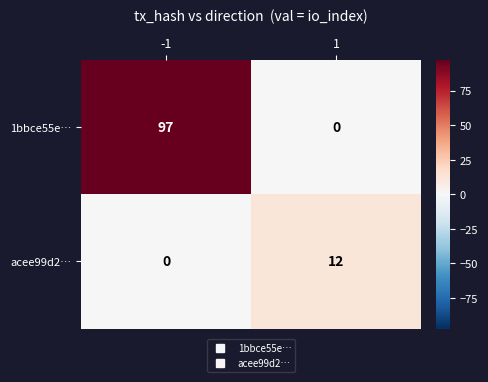

Which series has the largest total across all categories?

1bbce55e…